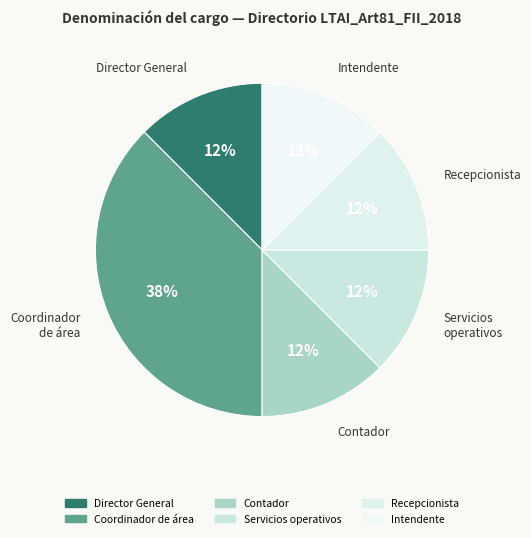

How many segments does this pie chart have?

6